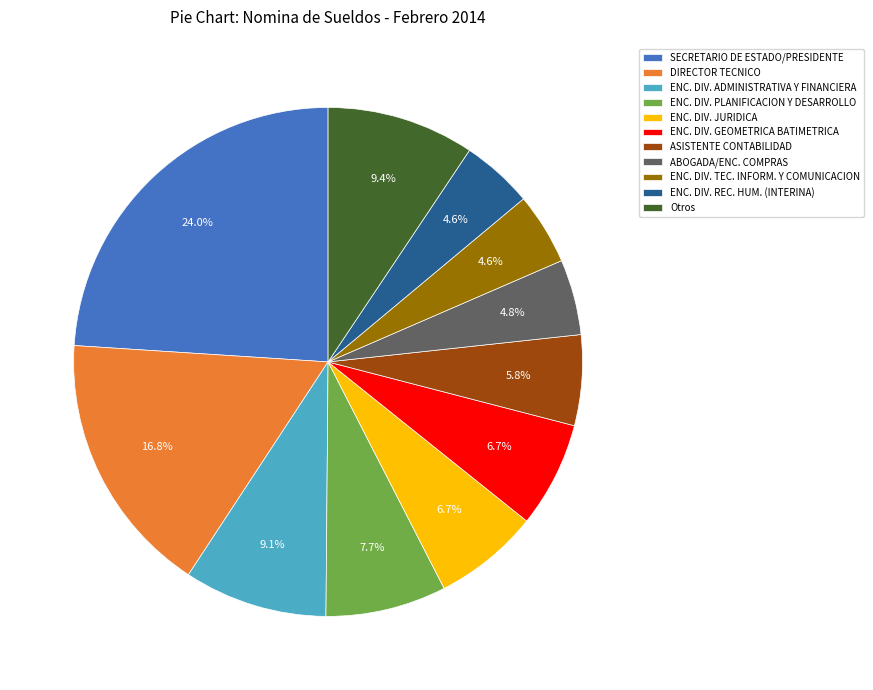

What percentage do DIRECTOR TECNICO and ENC. DIV. GEOMETRICA BATIMETRICA together represent?

23.5%